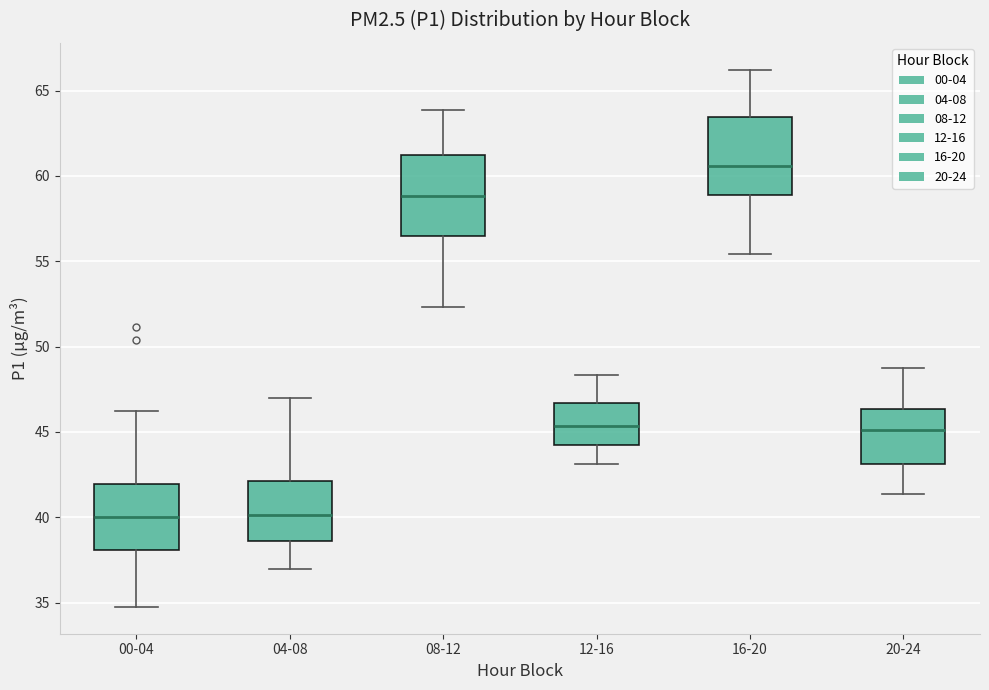

Reading left to right, transcribe this box plot: for each box, give where its median line is, the range the box spans, and where its two whiskers end, as read against the y-axis. The values are not printed on the chart, so give them approximately, as read against the axis.

00-04: median 40.0, box 38.0 to 42.0, whiskers 35.0 to 46.0
04-08: median 40.0, box 38.5 to 42.0, whiskers 37.0 to 47.0
08-12: median 59.0, box 56.5 to 61.0, whiskers 52.5 to 64.0
12-16: median 45.5, box 44.5 to 46.5, whiskers 43.0 to 48.5
16-20: median 60.5, box 59.0 to 63.5, whiskers 55.5 to 66.0
20-24: median 45.0, box 43.0 to 46.5, whiskers 41.5 to 49.0